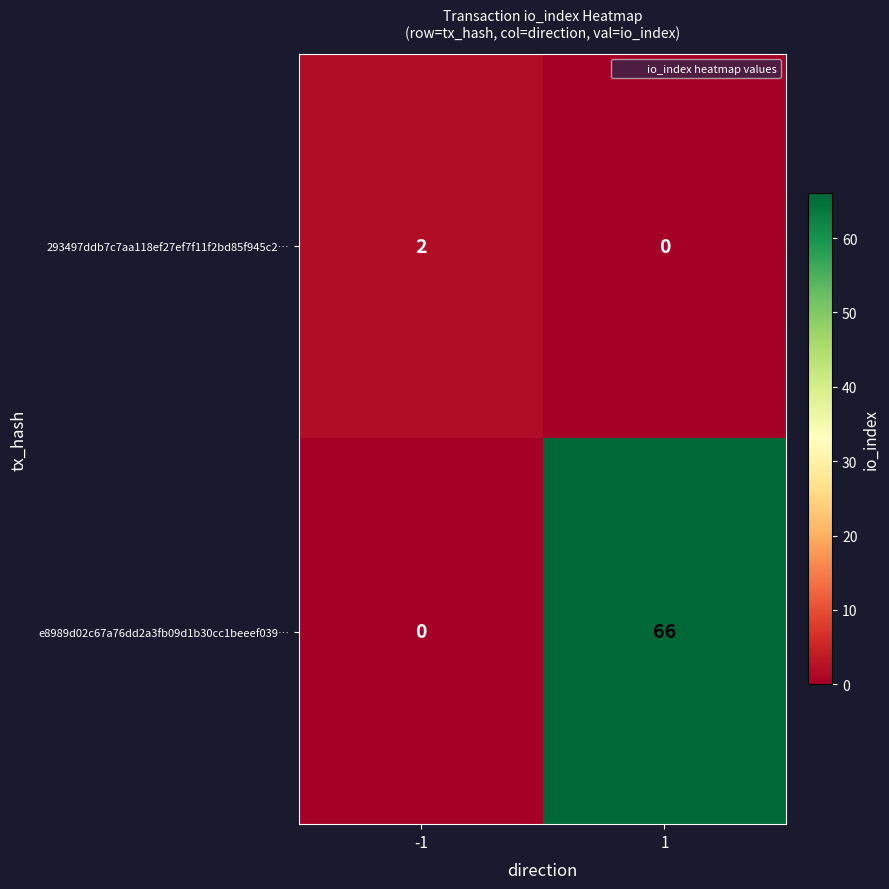

Reading left to right, transcribe all the data shown in this chart.

293497ddb7c7aa118ef27ef7f11f2bd85f945c2…: -1=2	1=0
e8989d02c67a76dd2a3fb09d1b30cc1beeef039…: -1=0	1=66